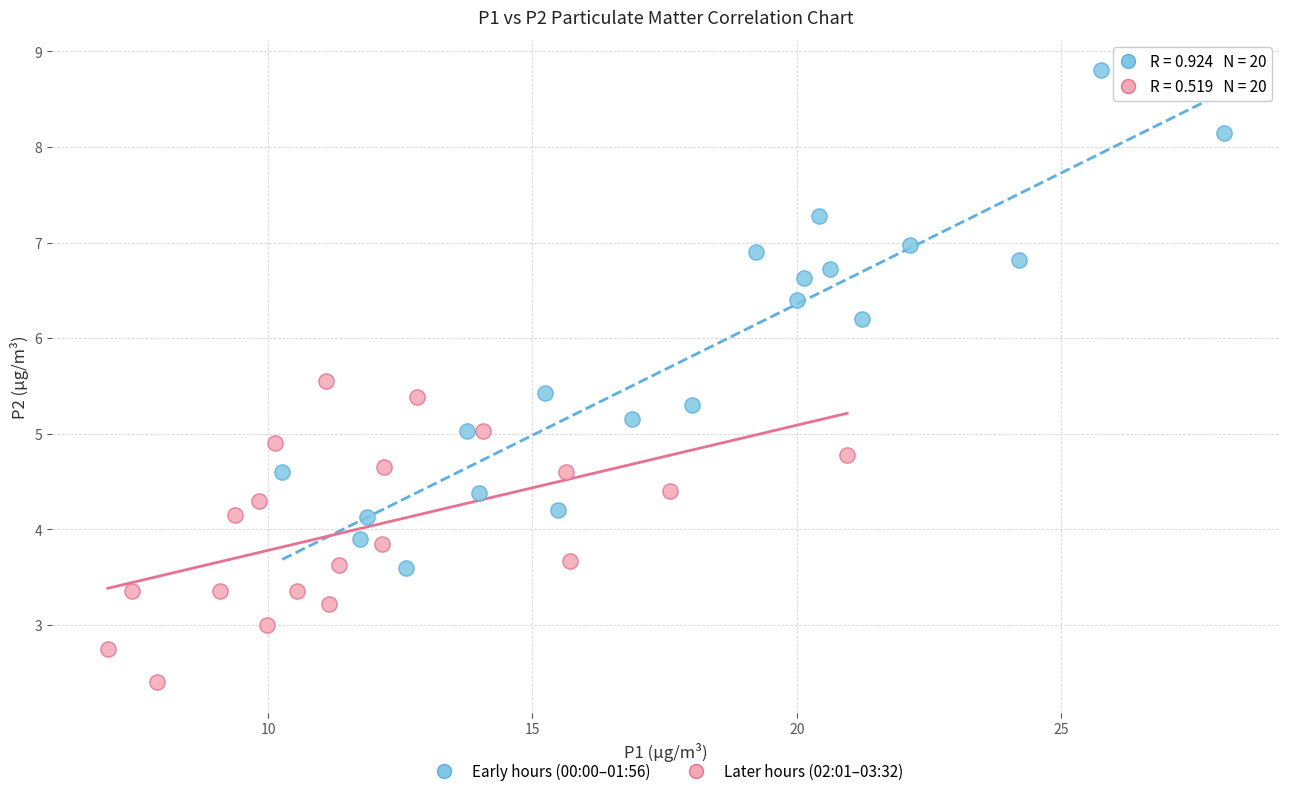

Which series contains the lowest Y value?

Later hours (02:01–03:32)